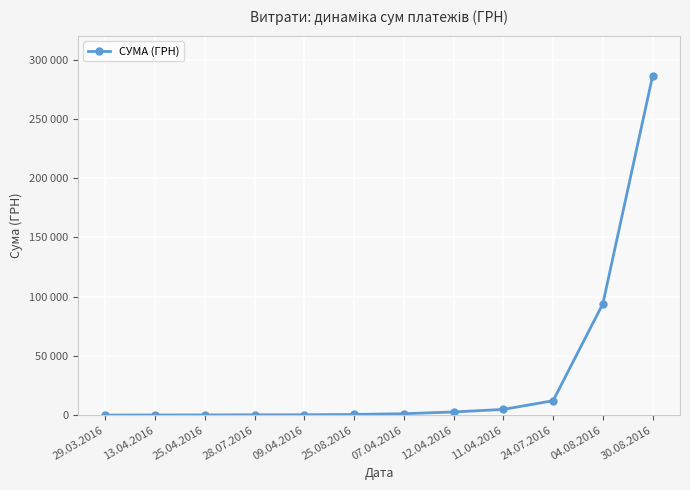

Does the chart have visible grid lines?

Yes